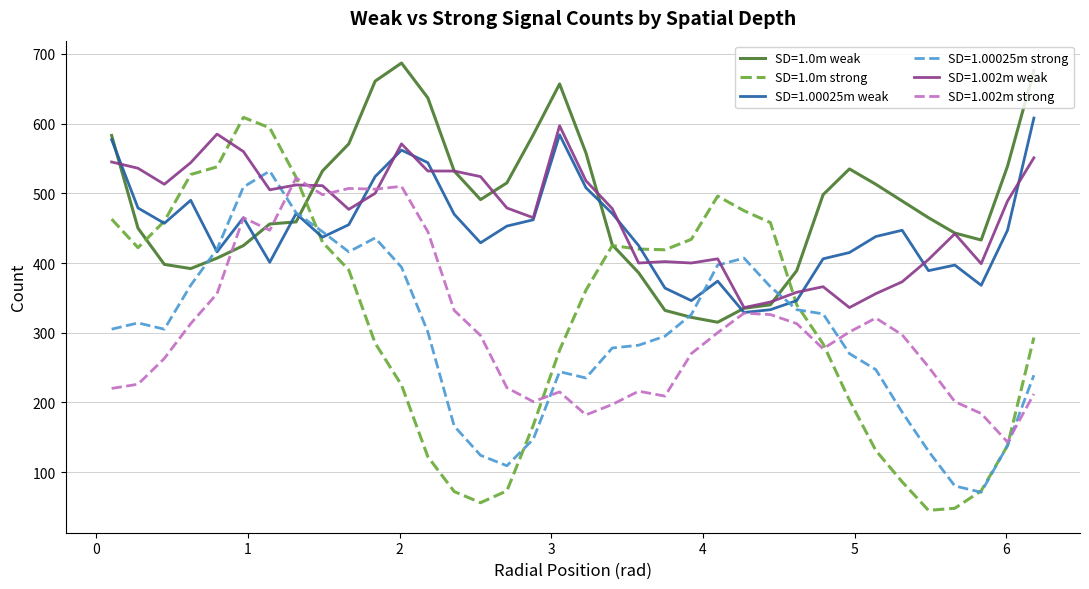

Which series has the widest spread of values?

SD=1.0m strong